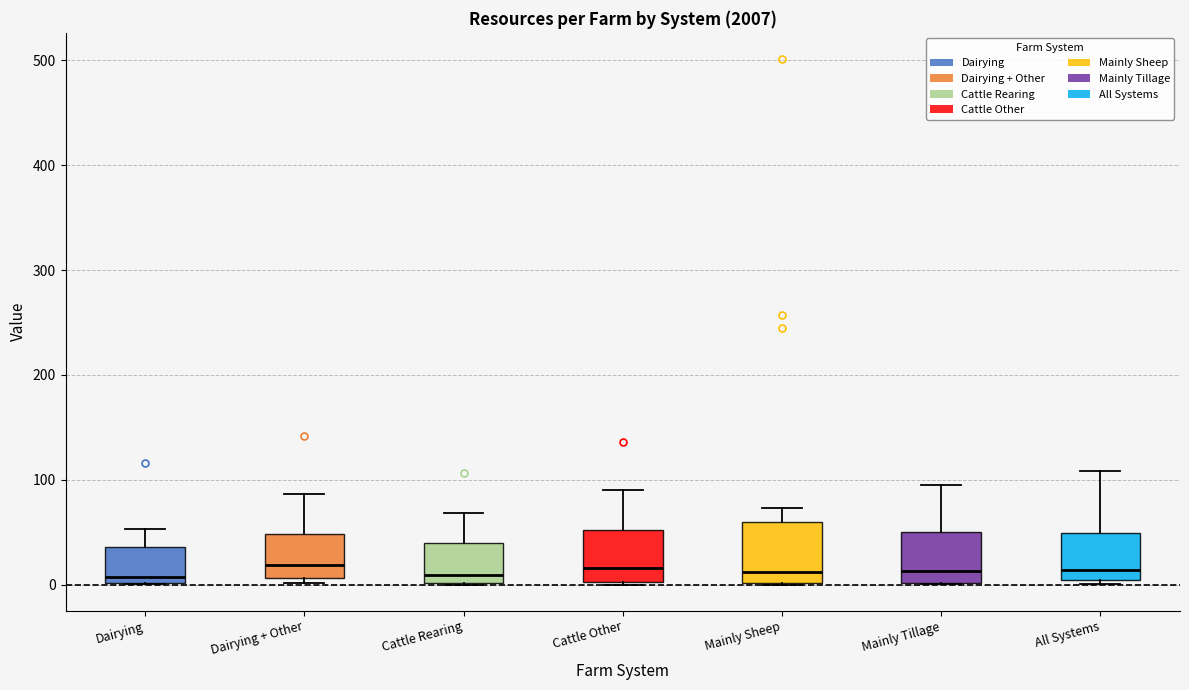

Reading left to right, transcribe this box plot: for each box, give where its median line is, the range the box spans, and where its two whiskers end, as read against the y-axis. The values are not printed on the chart, so give them approximately, as read against the axis.

Dairying: median 10, box 0 to 40, whiskers 0 to 50
Dairying + Other: median 20, box 10 to 50, whiskers 0 to 90
Cattle Rearing: median 10, box 0 to 40, whiskers 0 to 70
Cattle Other: median 20, box 0 to 50, whiskers 0 to 90
Mainly Sheep: median 10, box 0 to 60, whiskers 0 to 70
Mainly Tillage: median 10, box 0 to 50, whiskers 0 to 90
All Systems: median 10, box 0 to 50, whiskers 0 (just below the box's lower edge) to 110